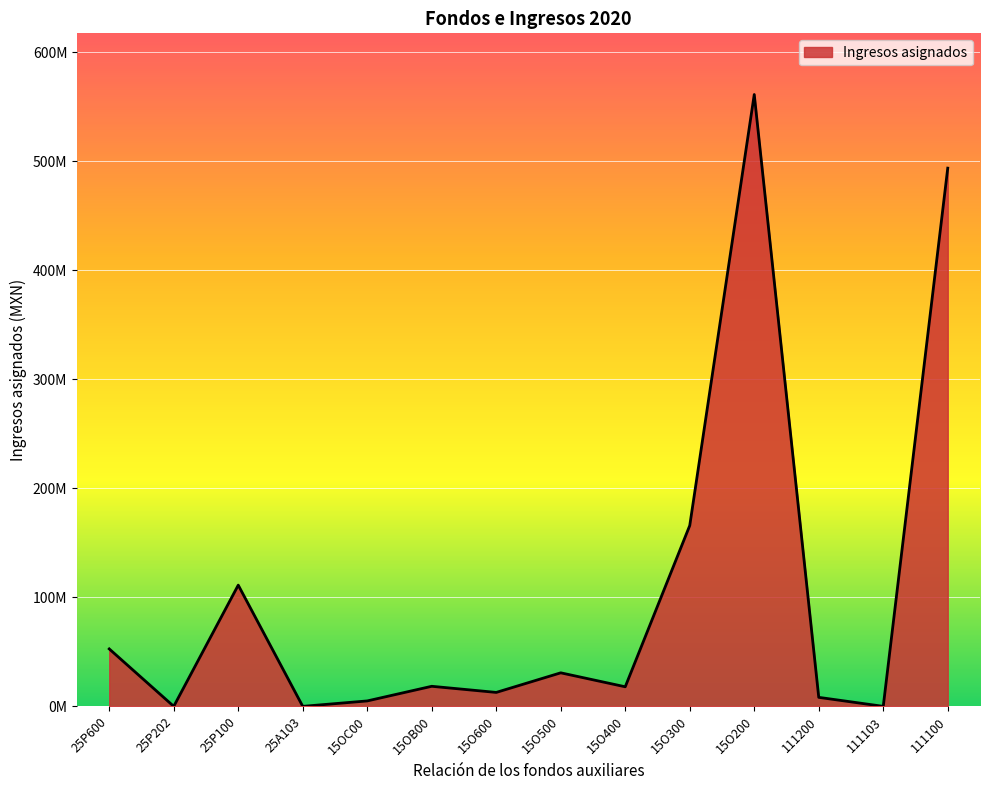

What is the sum of the values at 15O200 and 15OC00?

566023430